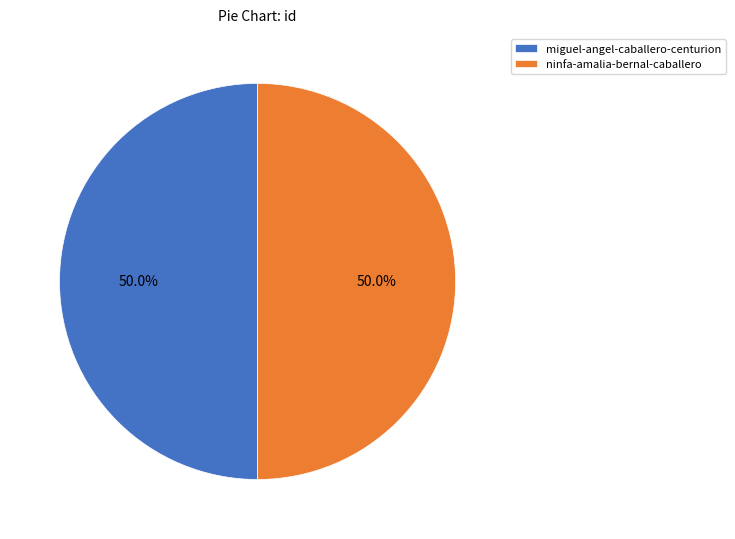

Is the sum of miguel-angel-caballero-centurion and ninfa-amalia-bernal-caballero greater than half?

Yes